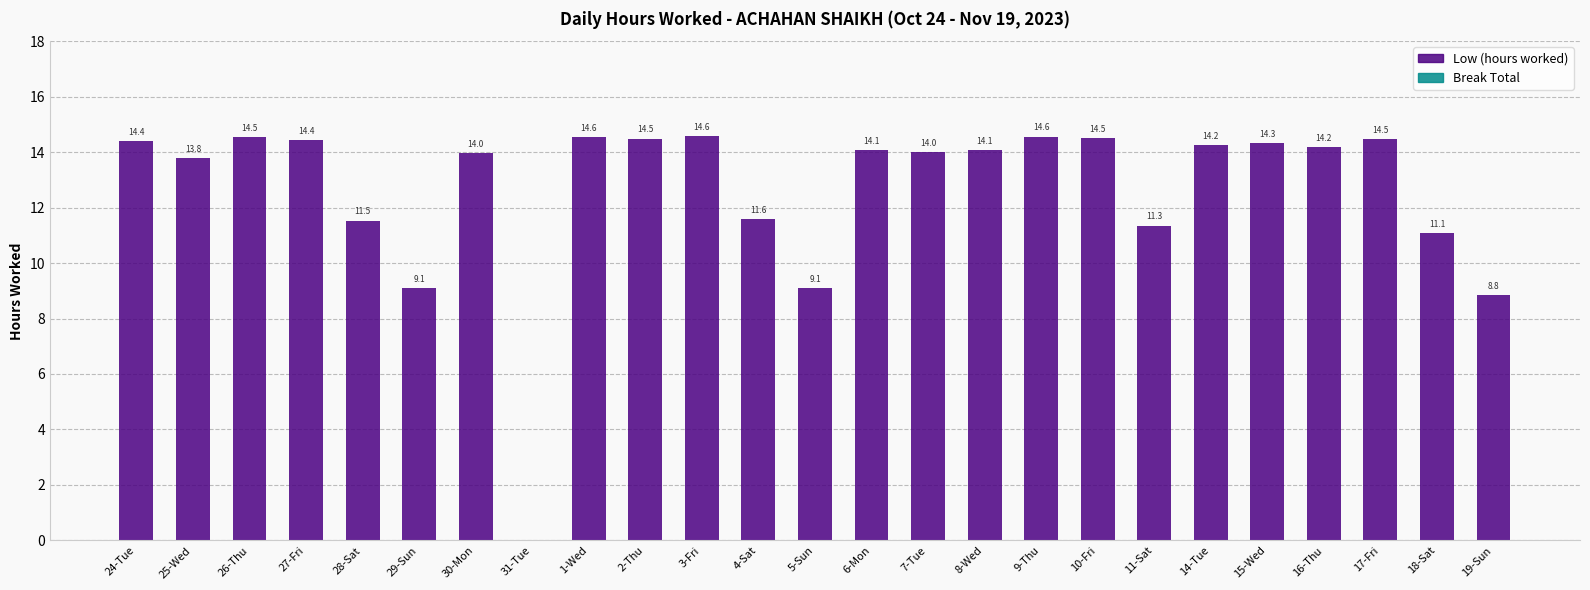

What is the approximate value at 2-Thu?

14.5